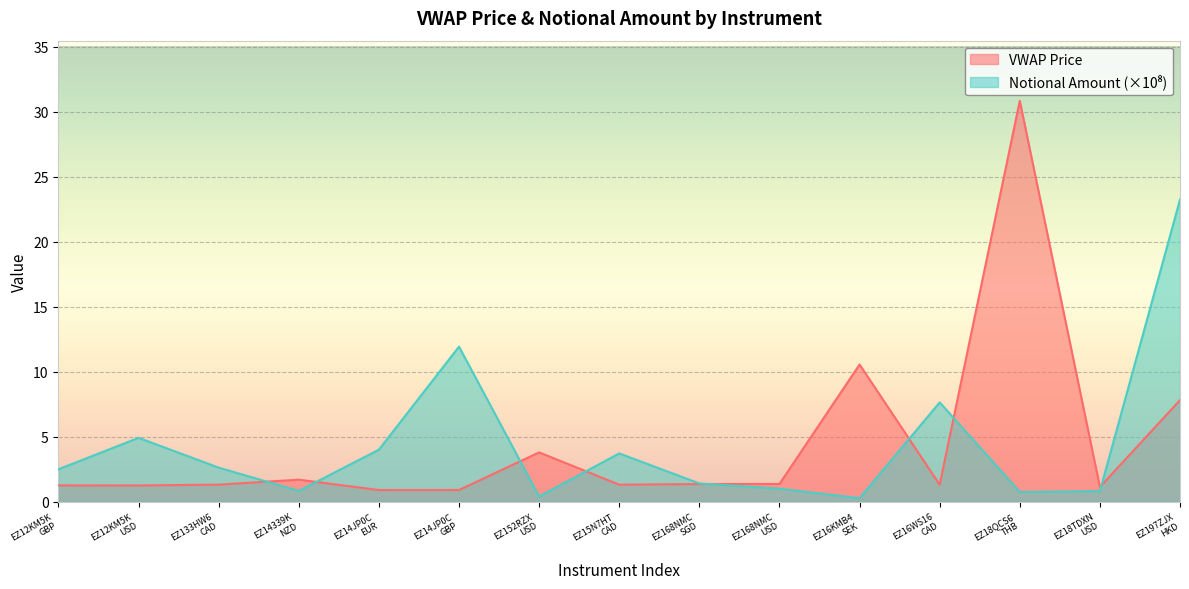

What is the greatest value displayed?

30.8